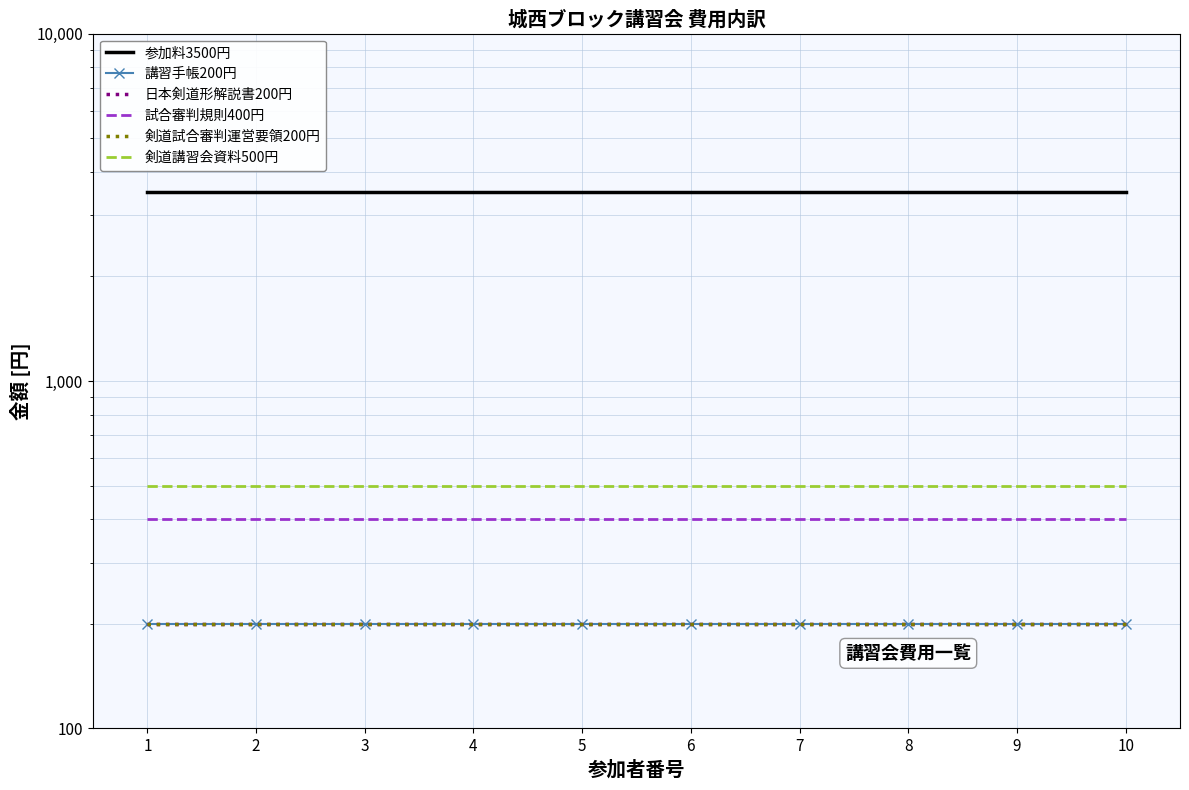

Between 7 and 10, which is larger?

7